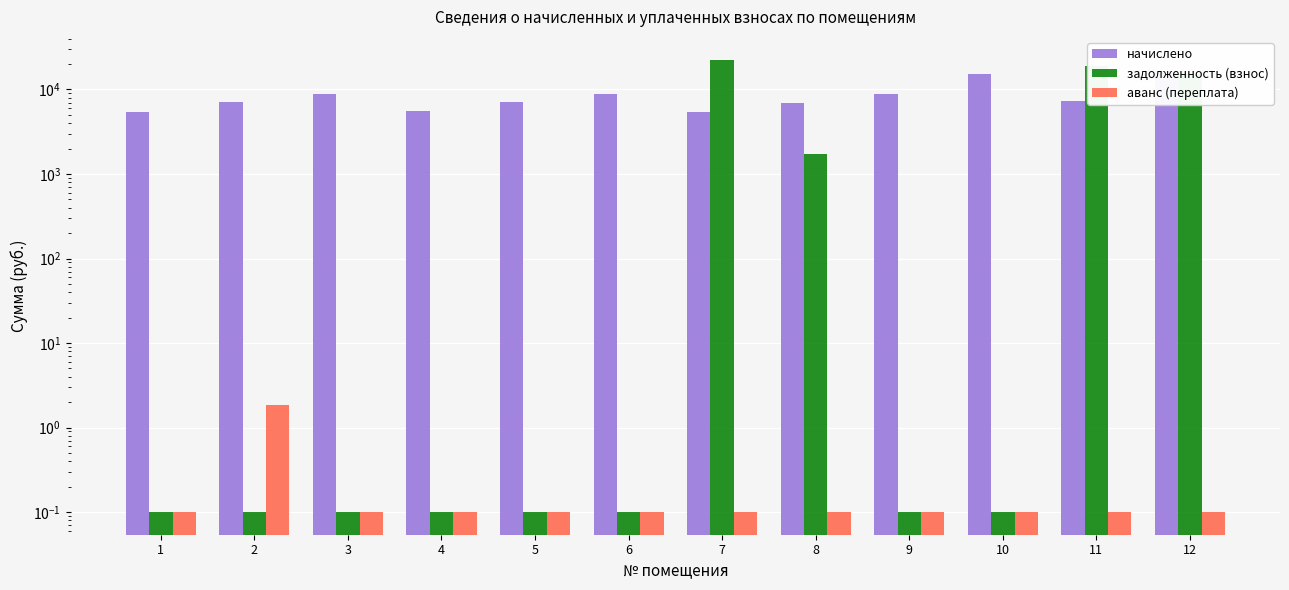

Reading right to left, extract all data points from this chart.

начислено: 16475.7	7219.2	15372.1	8755.2	6988.7	5468.2	8755.2	7142.4	5529.6	8755.2	7081.0	5468.2
задолженность (взнос): 15108.6	19132.0	0.1	0.1	1747.2	22632.8	0.1	0.1	0.1	0.1	0.1	0.1
аванс (переплата): 0.1	0.1	0.1	0.1	0.1	0.1	0.1	0.1	0.1	0.1	1.8	0.1